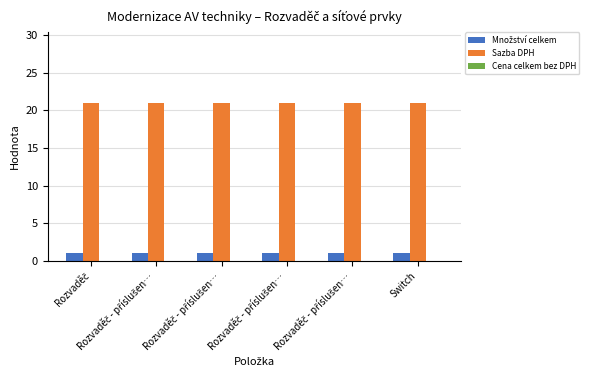

Which series has the widest spread of values?

Množství celkem